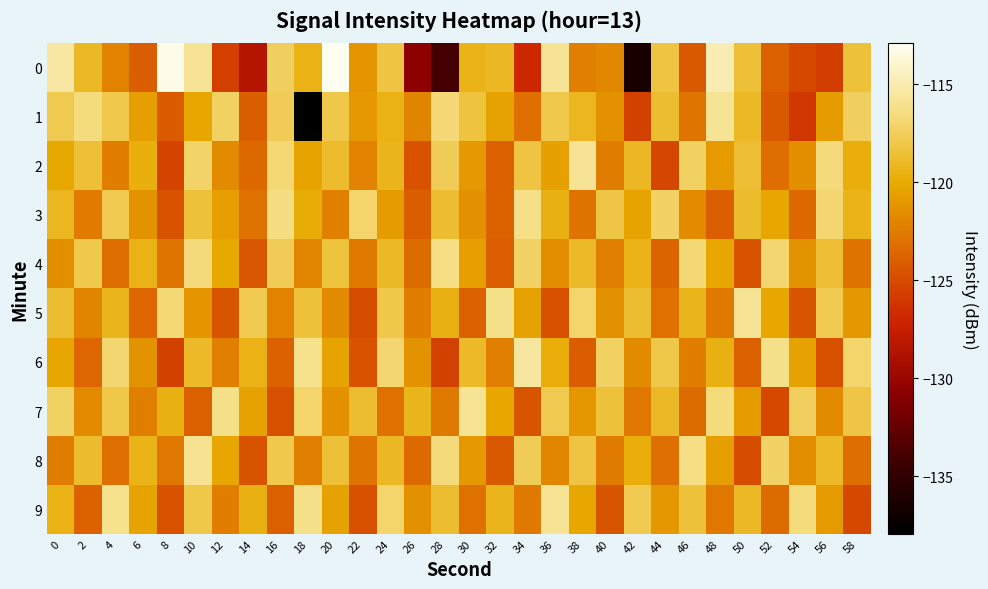

Which series has the widest spread of values?

row_0